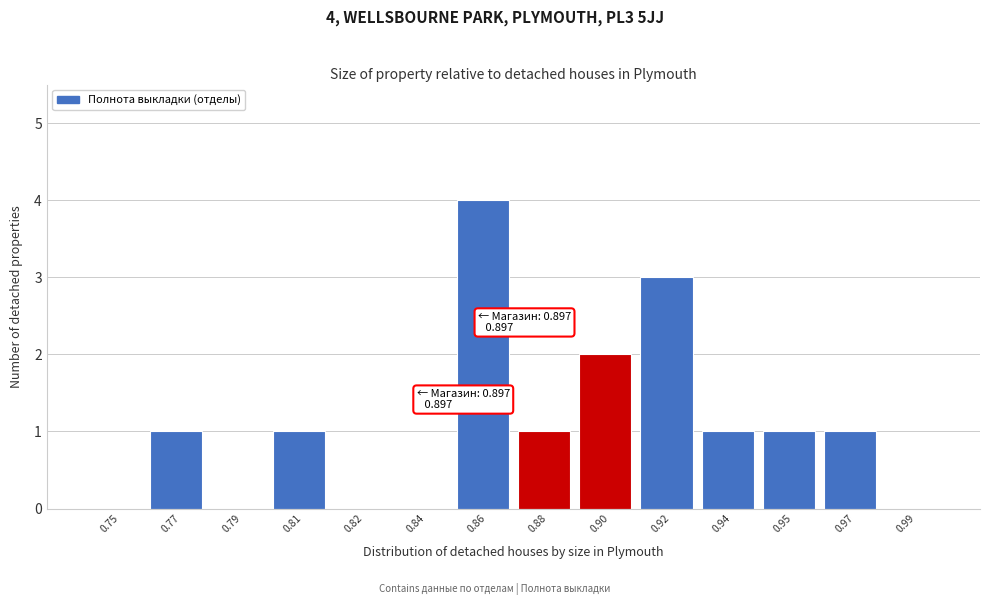

Reading right to left, what are all the values shown in this chart?

0.99=0	0.97=1	0.95=1	0.94=1	0.92=3	0.90=2	0.88=1	0.86=4	0.84=0	0.82=0	0.81=1	0.79=0	0.77=1	0.75=0